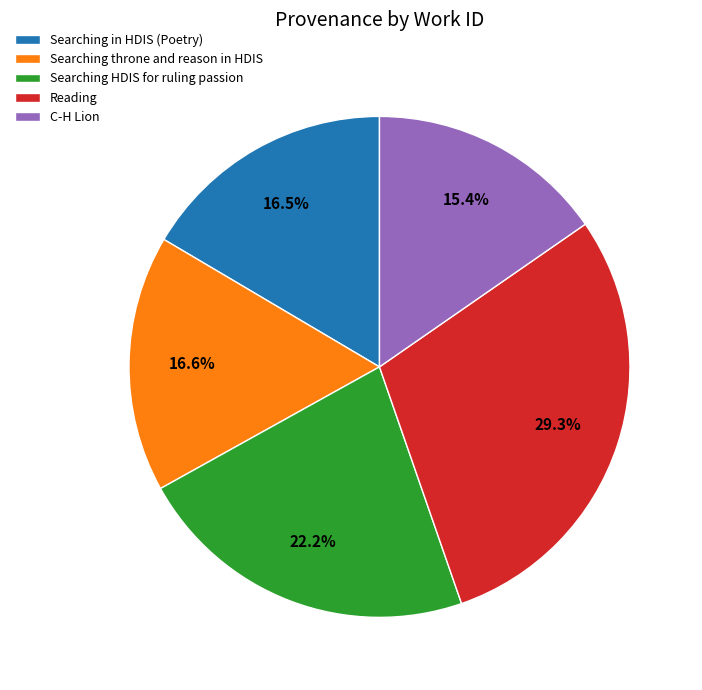

Is there a majority slice in this chart?

No